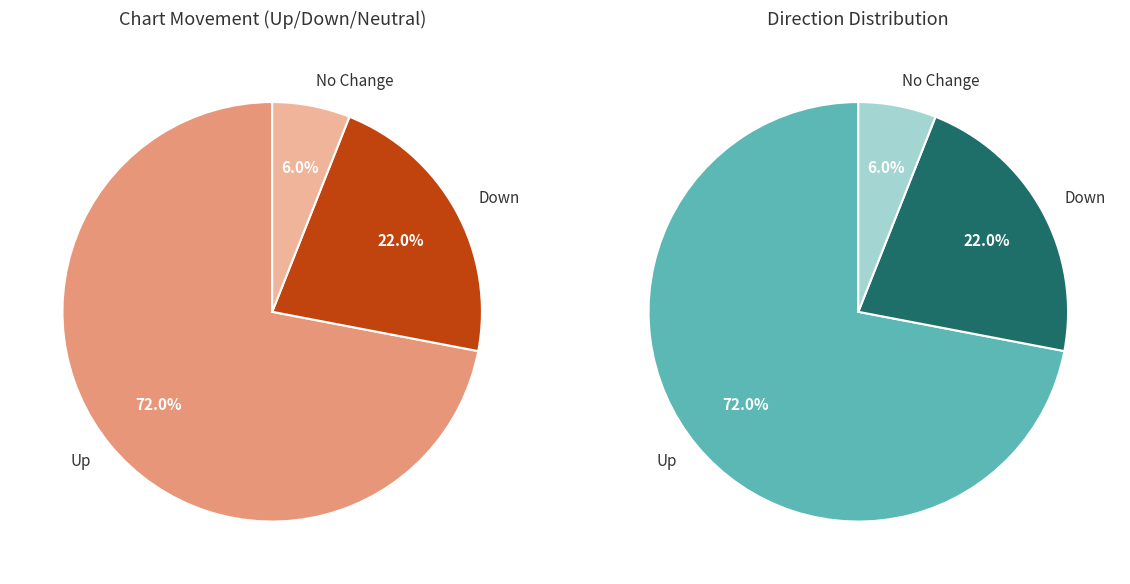

To the nearest percent, what is the difference between the - and down slice percentages?

16%